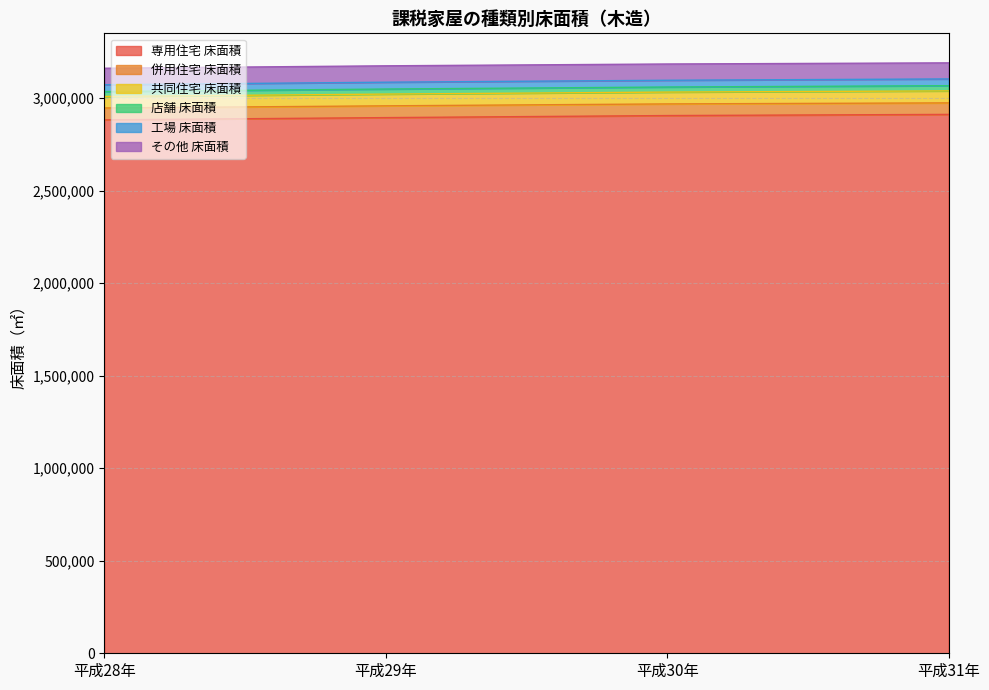

The value of 専用住宅 床面積 at 平成29年 is 2895255. True or false?

True